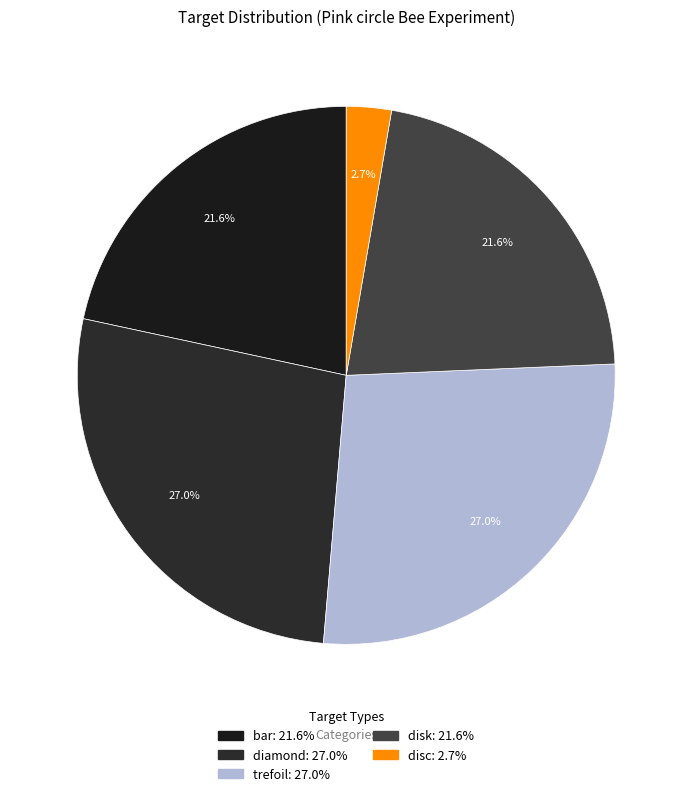

True or false: disc accounts for 14% of the total.

False